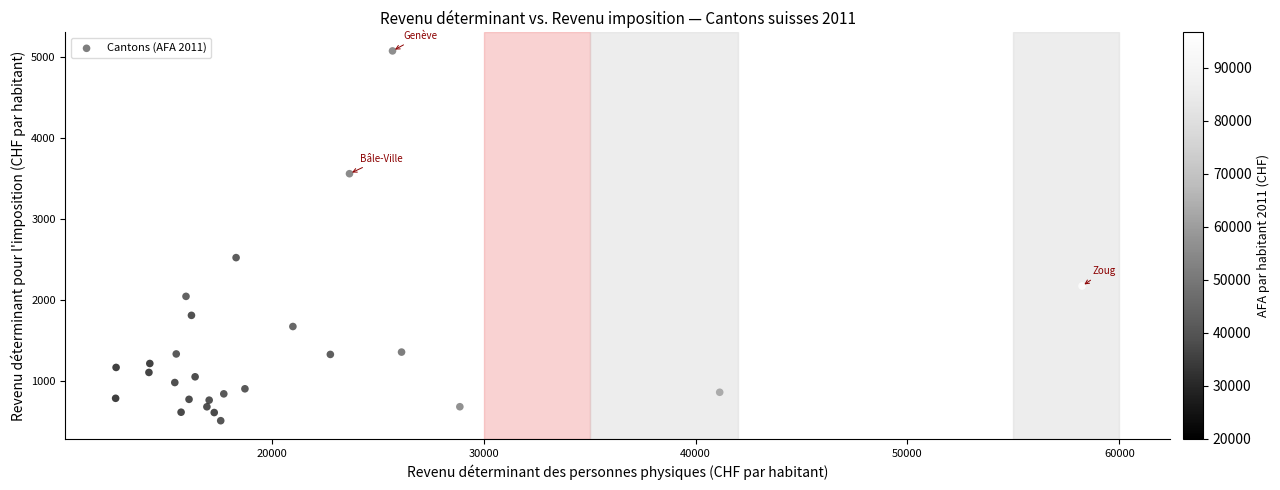

What is the range of X values (max minus min)?

45589.2